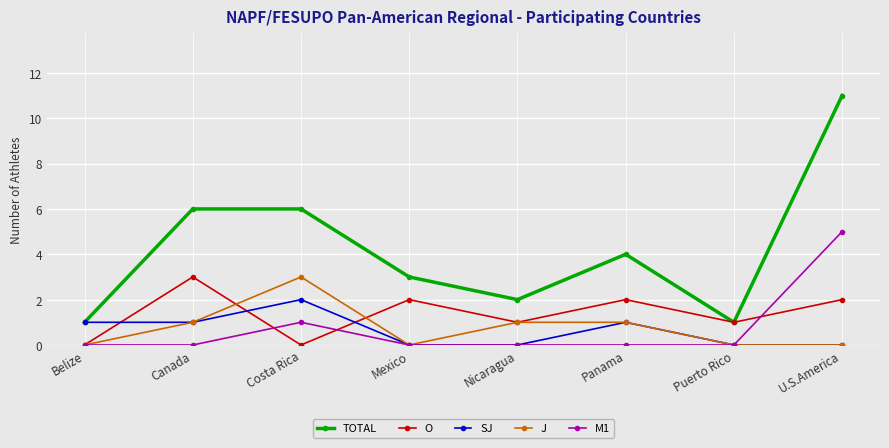

What is the greatest value displayed?

11